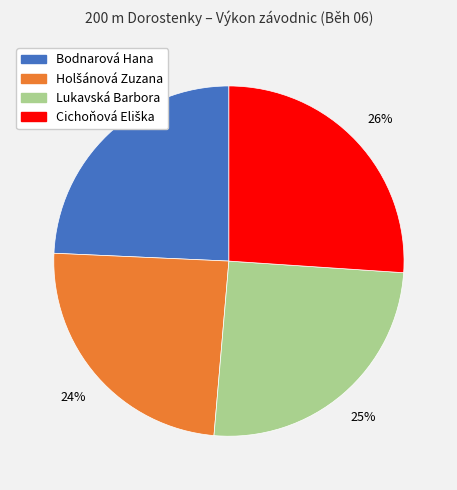

The Bodnarová Hana slice represents 24% of the pie. True or false?

True